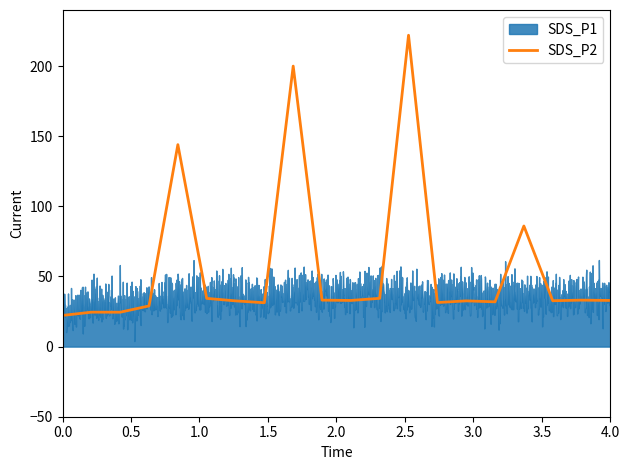

What is the minimum value for SDS_P2?

22.2